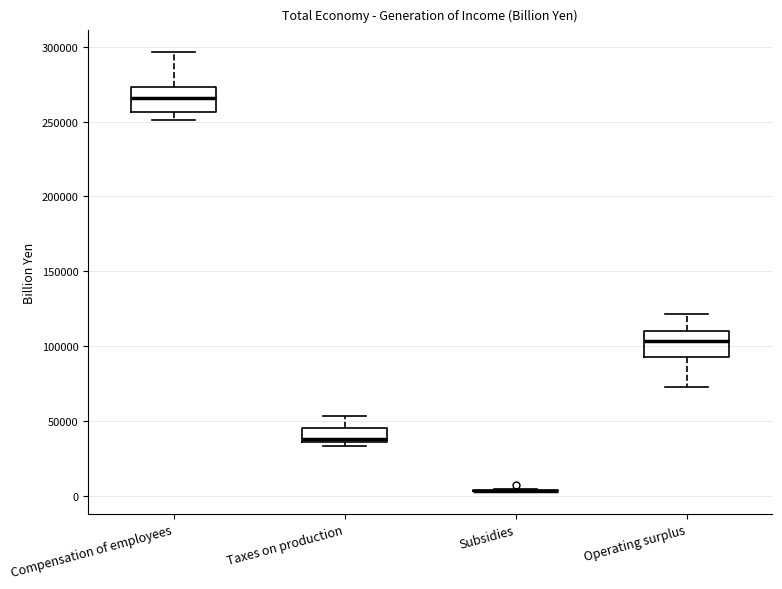

Where is the lower edge of the box for Taxes on production on the y-axis? The values are not printed on the chart, so give them approximately, as read against the axis.

35000